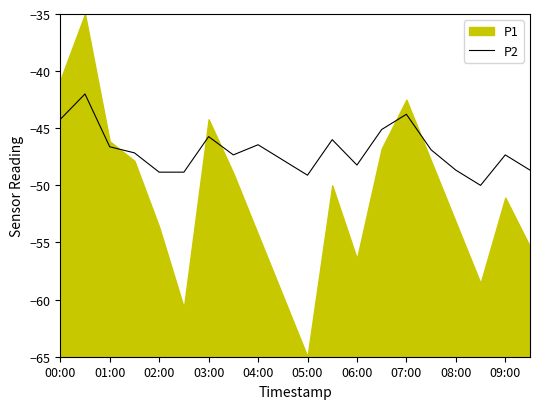

What is the difference between the second highest and second lowest values?

5.3